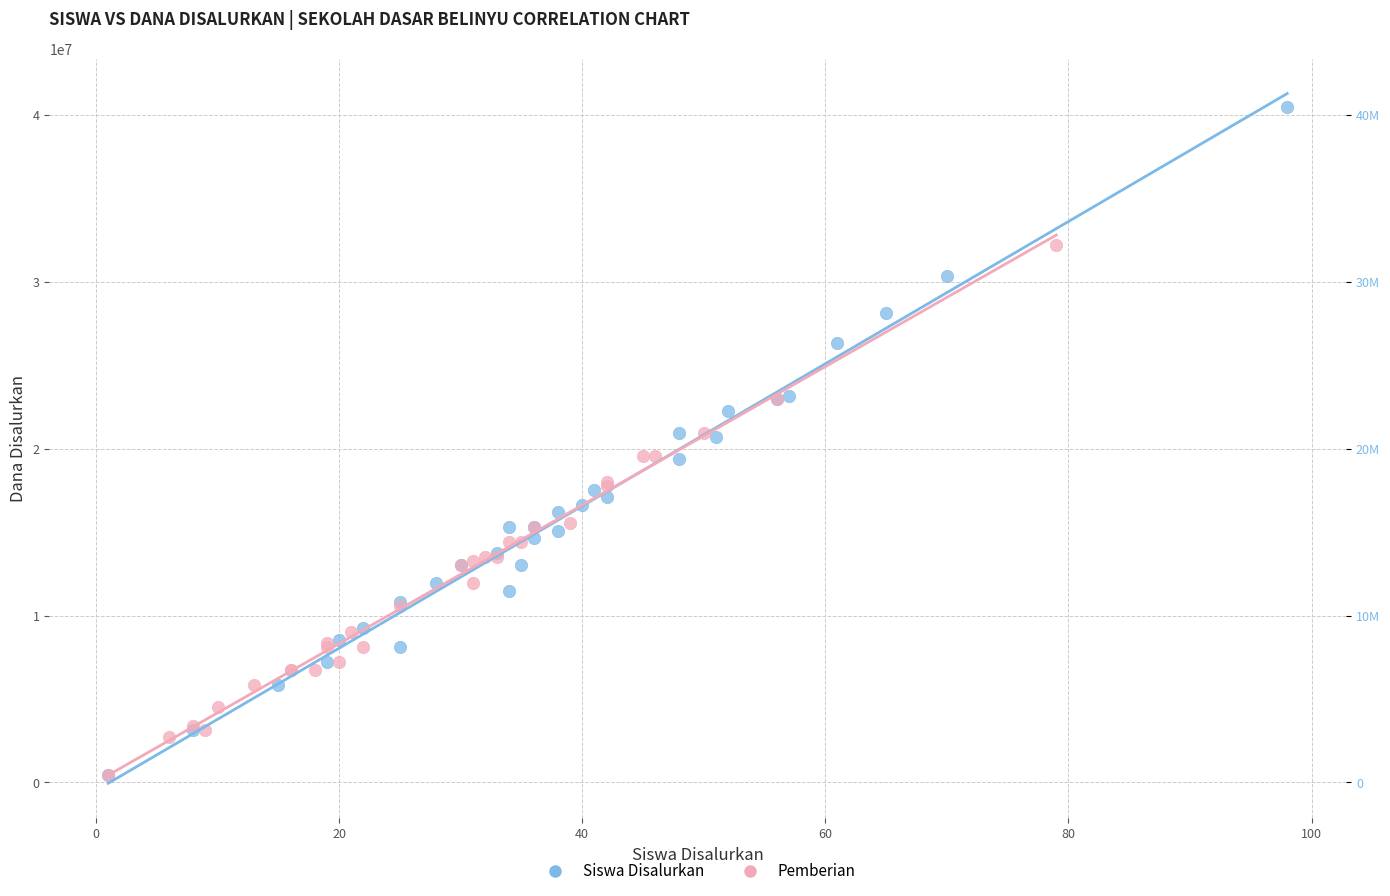

Which series reaches the maximum Y coordinate?

Siswa Disalurkan